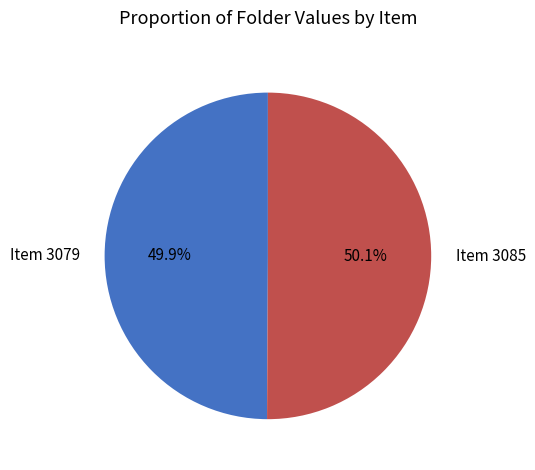

Is it true that Item 3085 is 50% of the pie?

True